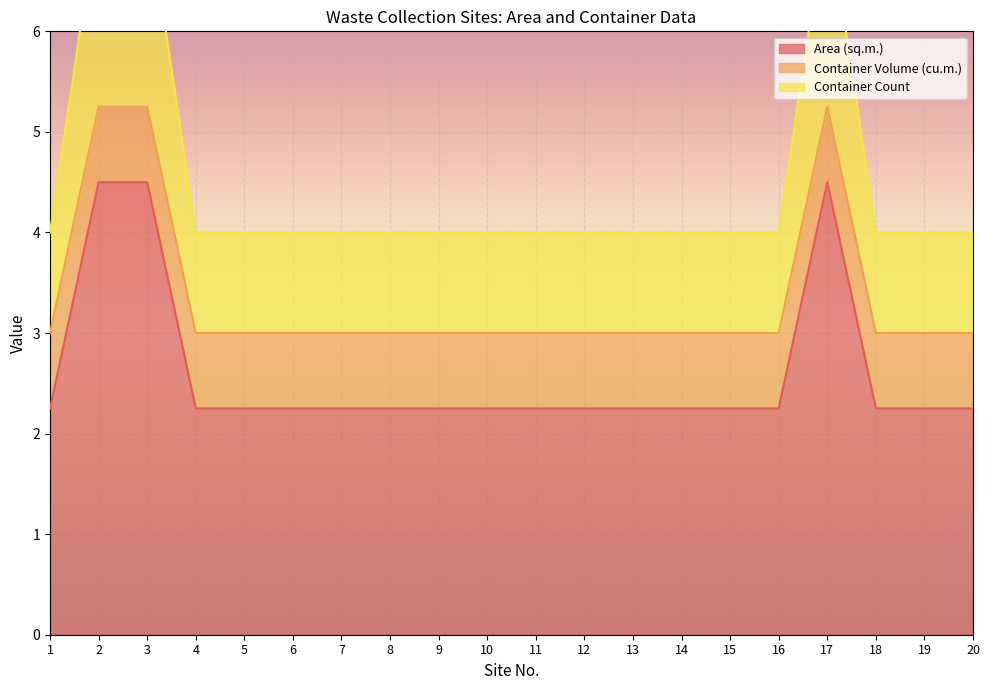

Which category has the highest value across all series?

2